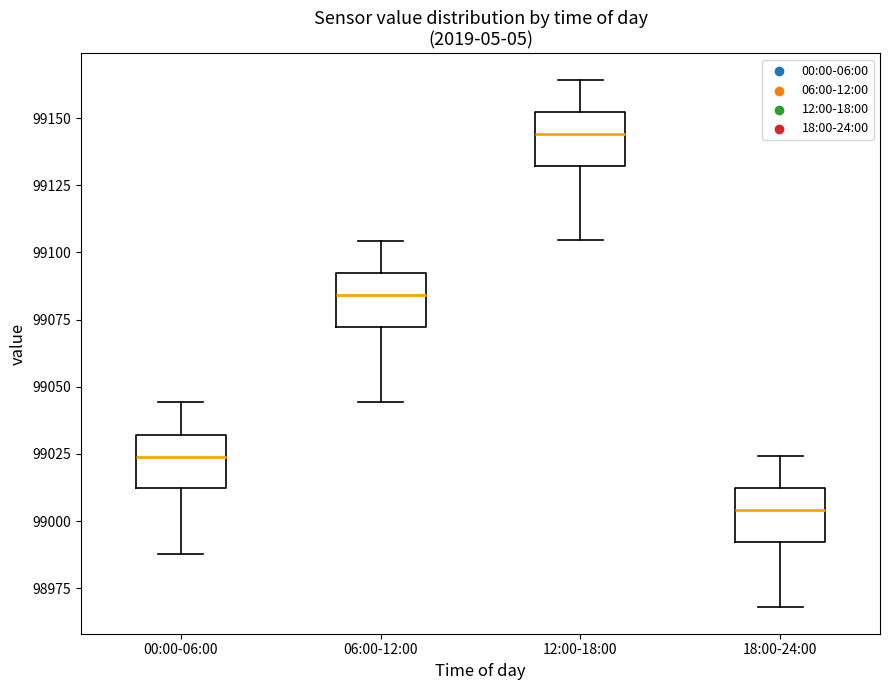

Reading left to right, transcribe this box plot: for each box, give where its median line is, the range the box spans, and where its two whiskers end, as read against the y-axis. The values are not printed on the chart, so give them approximately, as read against the axis.

00:00-06:00: median 99025, box 99010 to 99030, whiskers 98990 to 99045
06:00-12:00: median 99085, box 99070 to 99090, whiskers 99045 to 99105
12:00-18:00: median 99145, box 99130 to 99150, whiskers 99105 to 99165
18:00-24:00: median 99005, box 98990 to 99010, whiskers 98970 to 99025